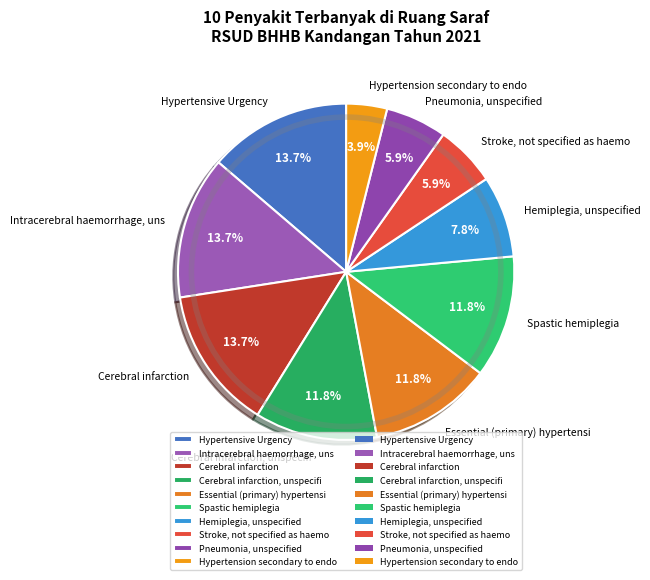

How much of the chart is everything except Intracerebral haemorrhage, uns?

86.3%